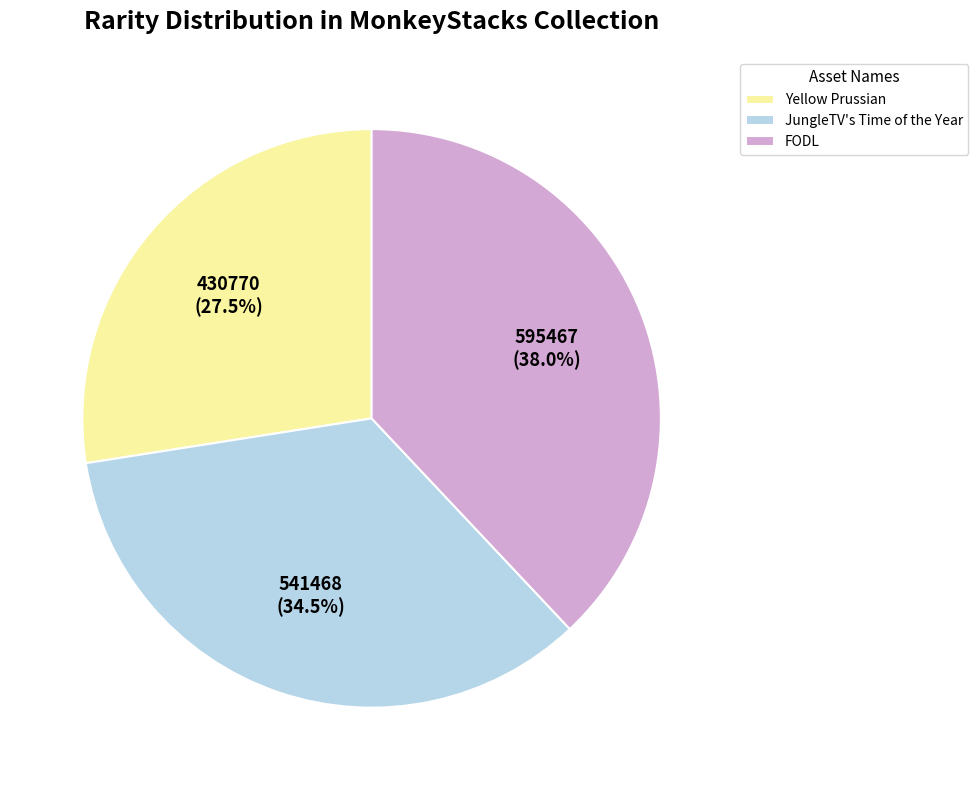

What portion of the pie excludes FODL?

62.0%